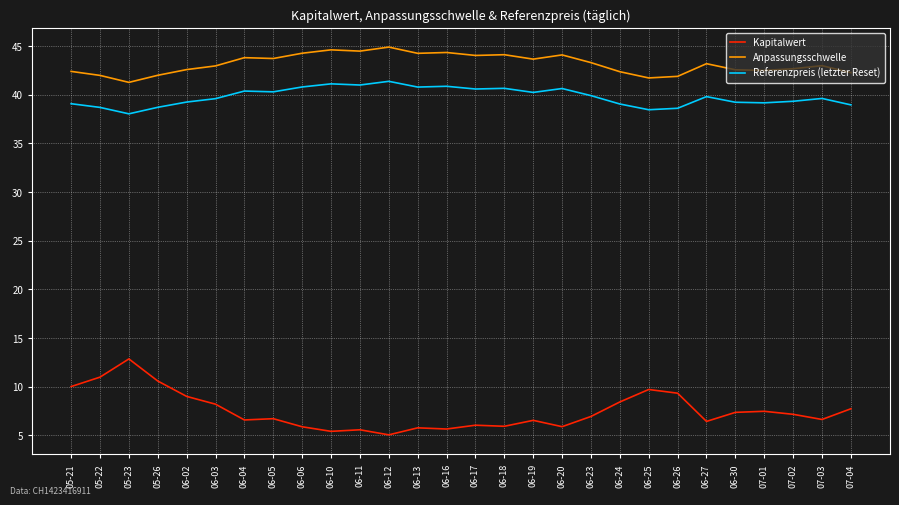

At how many categories does at least one series exceed 10?

28